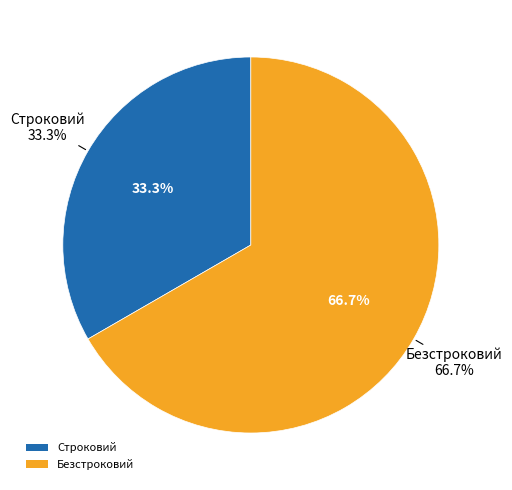

What is the largest slice in the pie chart?

Безстроковий